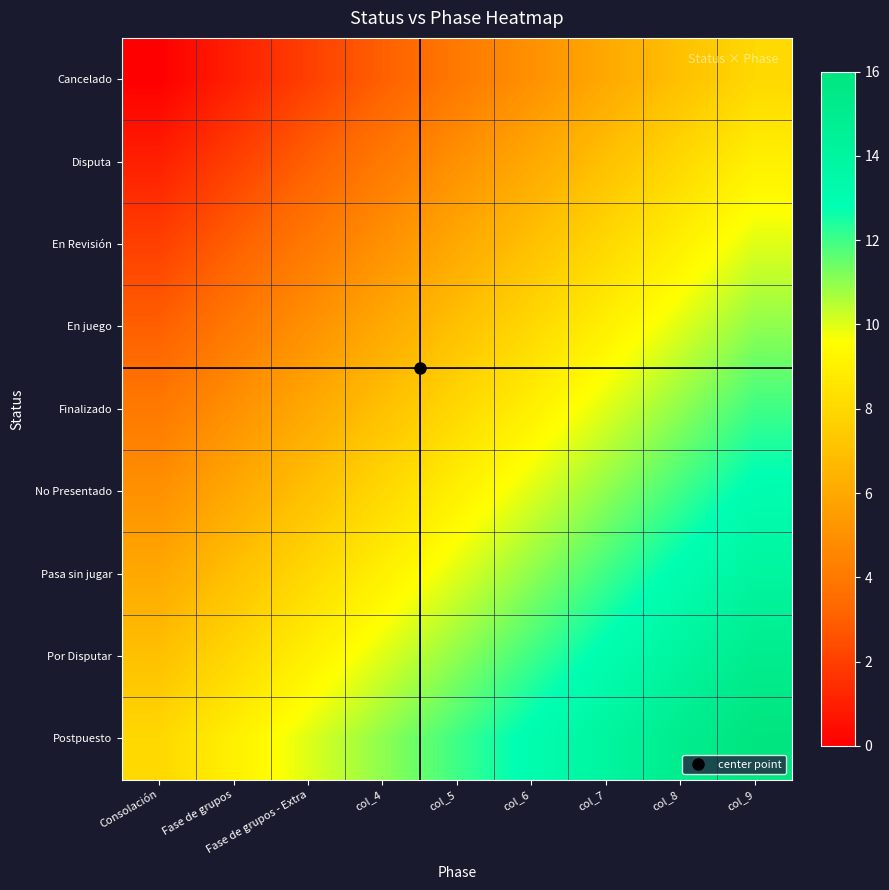

Reading right to left, list all the values displayed in this chart.

Cancelado: col_9=8	col_8=7	col_7=6	col_6=5	col_5=4	col_4=3	Fase de grupos - Extra=2	Fase de grupos=1	Consolación=0
Disputa: col_9=9	col_8=8	col_7=7	col_6=6	col_5=5	col_4=4	Fase de grupos - Extra=3	Fase de grupos=2	Consolación=1
En Revisión: col_9=10	col_8=9	col_7=8	col_6=7	col_5=6	col_4=5	Fase de grupos - Extra=4	Fase de grupos=3	Consolación=2
En juego: col_9=11	col_8=10	col_7=9	col_6=8	col_5=7	col_4=6	Fase de grupos - Extra=5	Fase de grupos=4	Consolación=3
Finalizado: col_9=12	col_8=11	col_7=10	col_6=9	col_5=8	col_4=7	Fase de grupos - Extra=6	Fase de grupos=5	Consolación=4
No Presentado: col_9=13	col_8=12	col_7=11	col_6=10	col_5=9	col_4=8	Fase de grupos - Extra=7	Fase de grupos=6	Consolación=5
Pasa sin jugar: col_9=14	col_8=13	col_7=12	col_6=11	col_5=10	col_4=9	Fase de grupos - Extra=8	Fase de grupos=7	Consolación=6
Por Disputar: col_9=15	col_8=14	col_7=13	col_6=12	col_5=11	col_4=10	Fase de grupos - Extra=9	Fase de grupos=8	Consolación=7
Postpuesto: col_9=16	col_8=15	col_7=14	col_6=13	col_5=12	col_4=11	Fase de grupos - Extra=10	Fase de grupos=9	Consolación=8